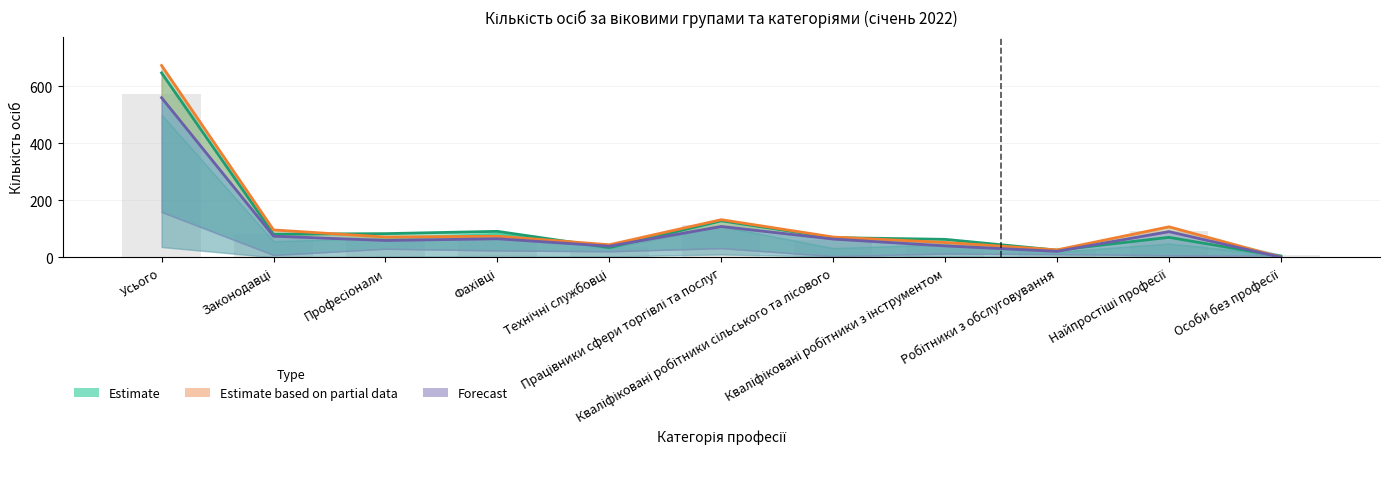

What is the average value of the Estimate based on partial data (line) series?

122